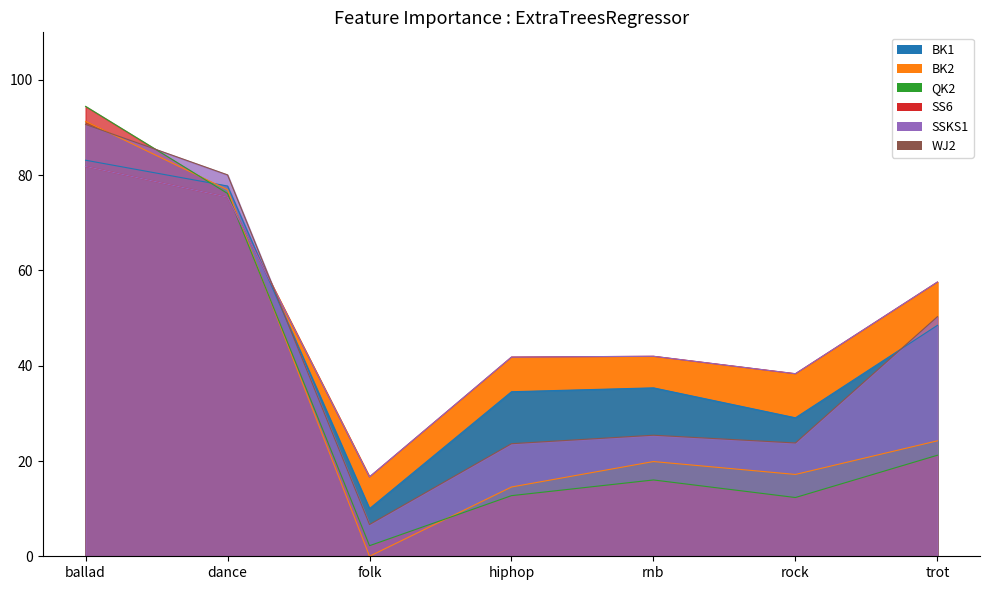

Is the value of BK1 at trot greater than the value of BK2 at ballad?

No